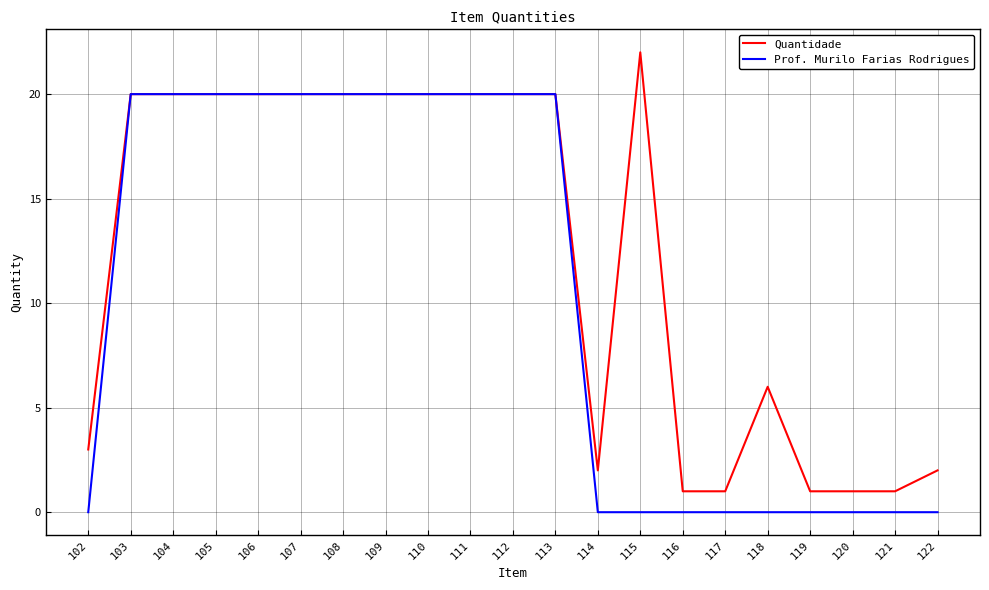

True or false: Quantidade has more than 1 interior local peaks.

True